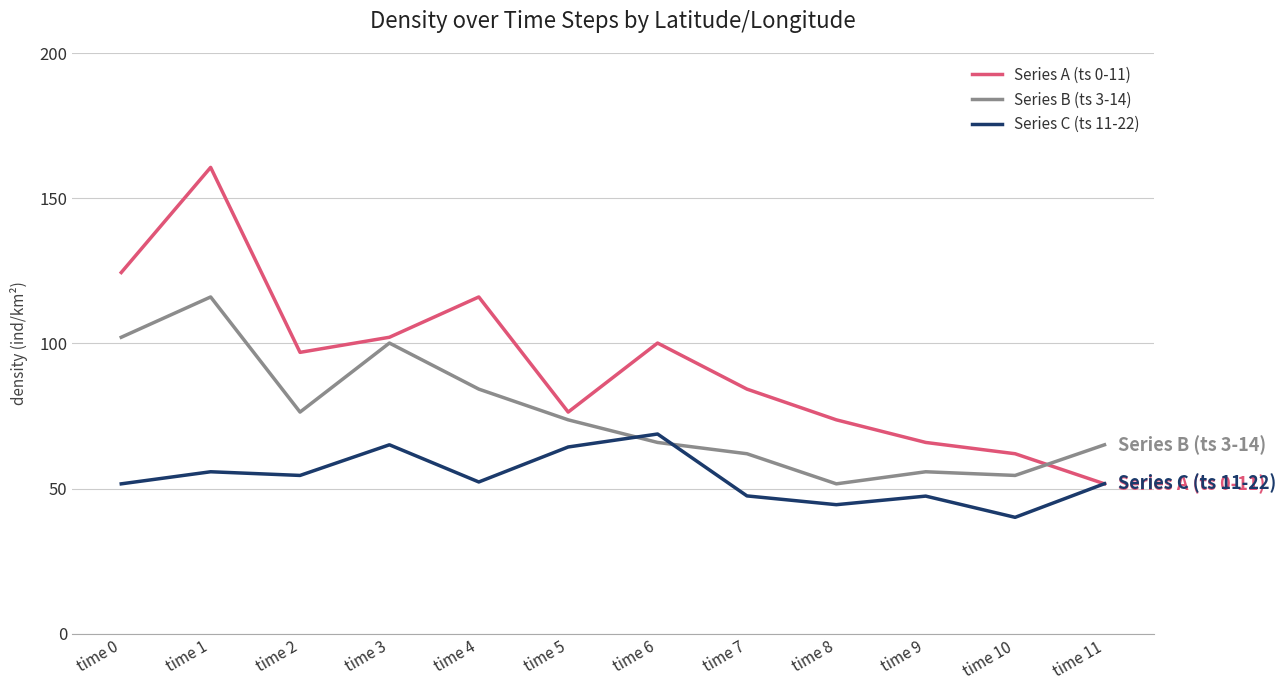

Is the value of Series A (ts 0-11) at time 7 greater than the value of Series C (ts 11-22) at time 2?

Yes